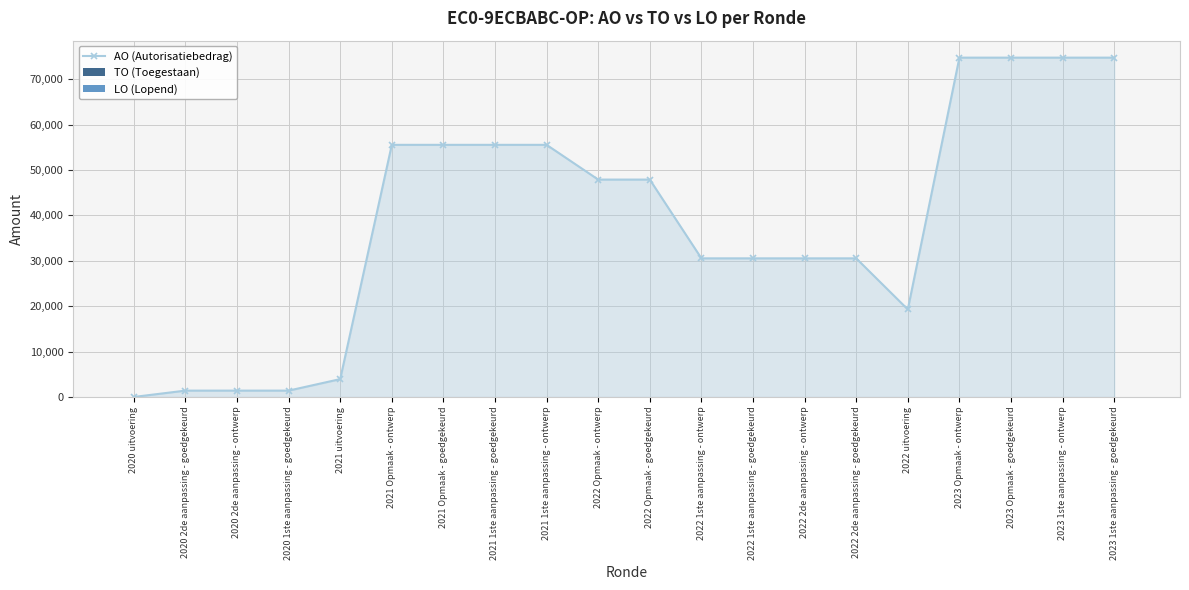

Count the number of data series in this chart.

1